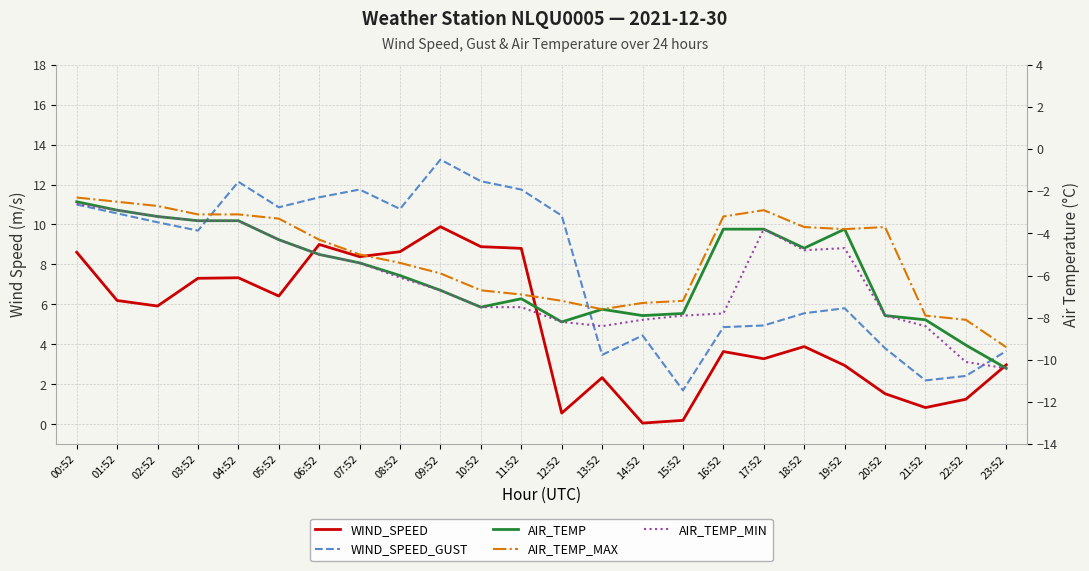

Which series has the widest spread of values?

WIND_SPEED_GUST